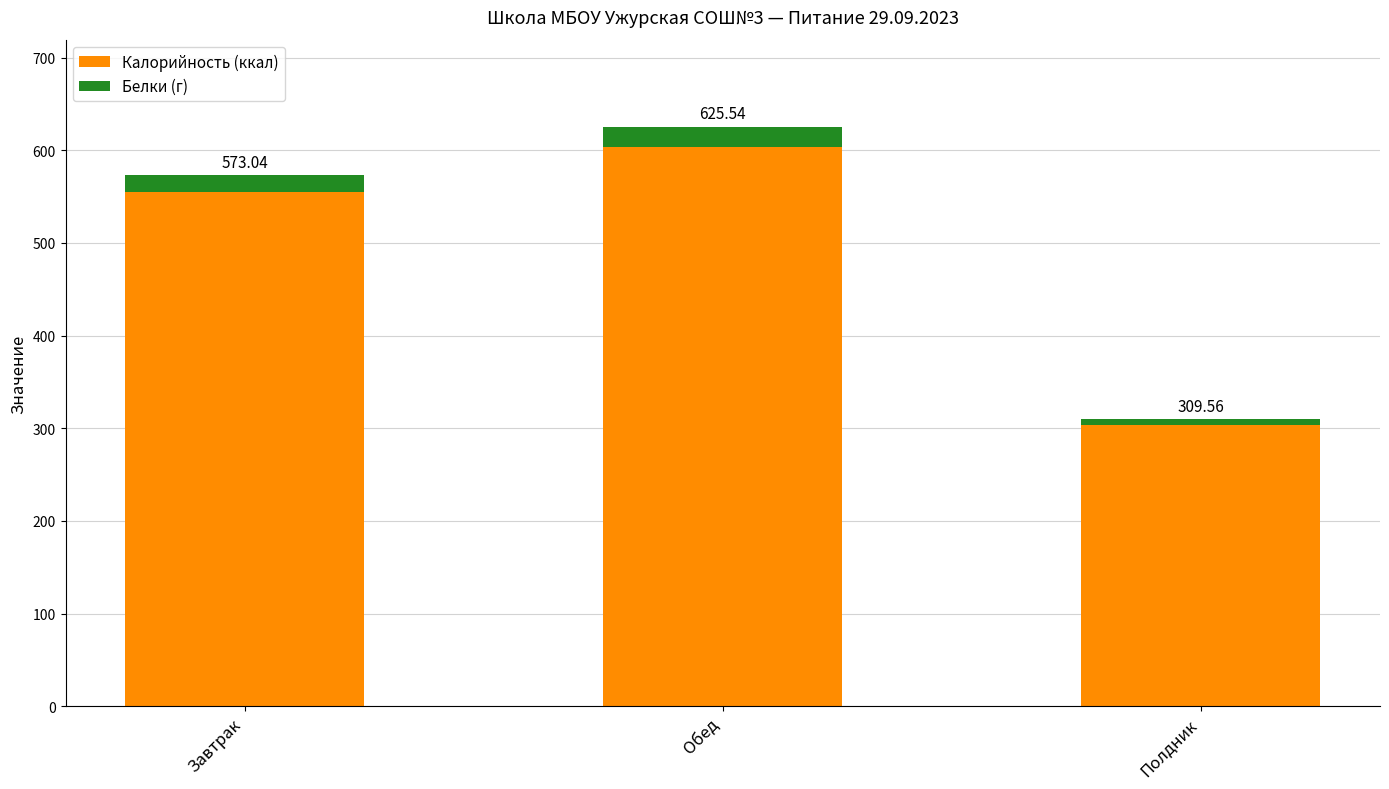

What is the label of the 3rd bar from the left?

Полдник